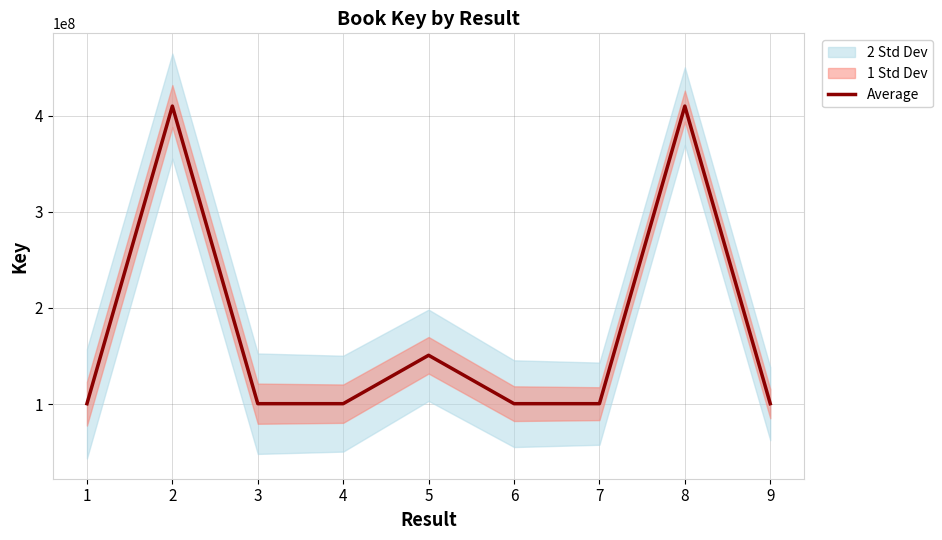

The value at 6 is 100445952. True or false?

True